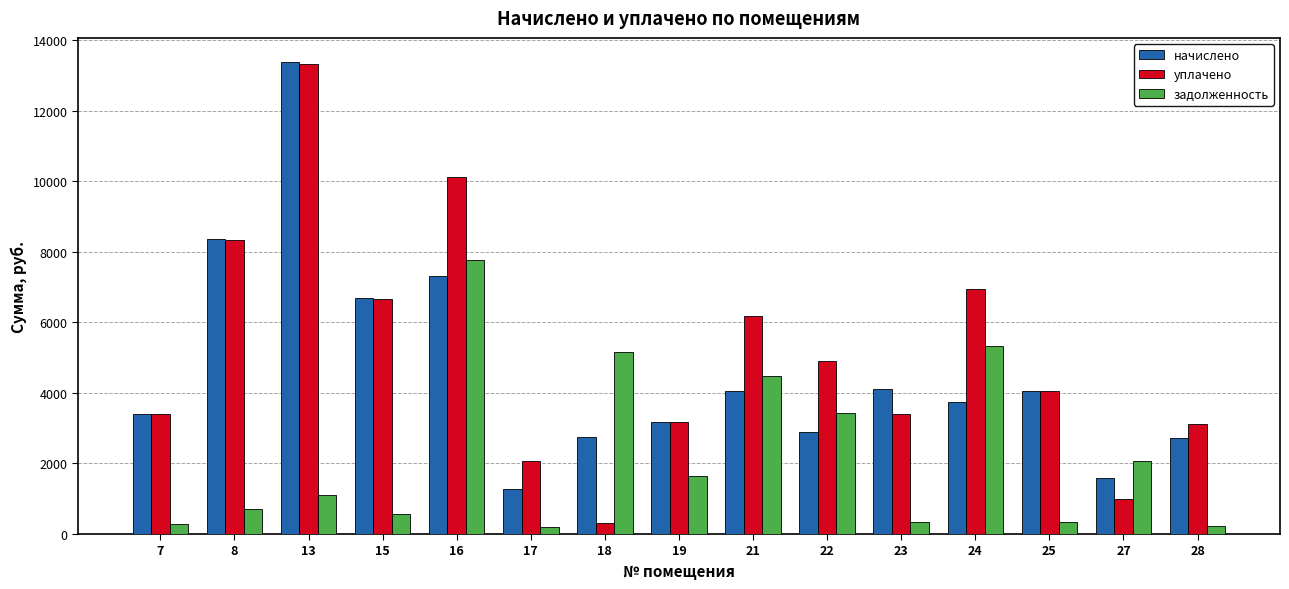

What is the total value across all series at 18?

8224.1